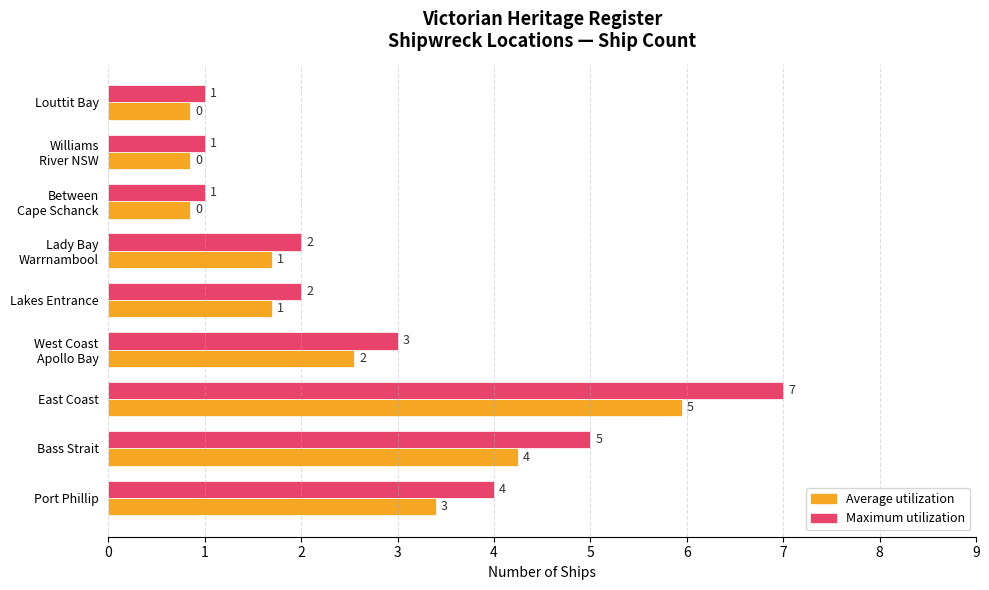

Which series has the widest spread of values?

Maximum utilization